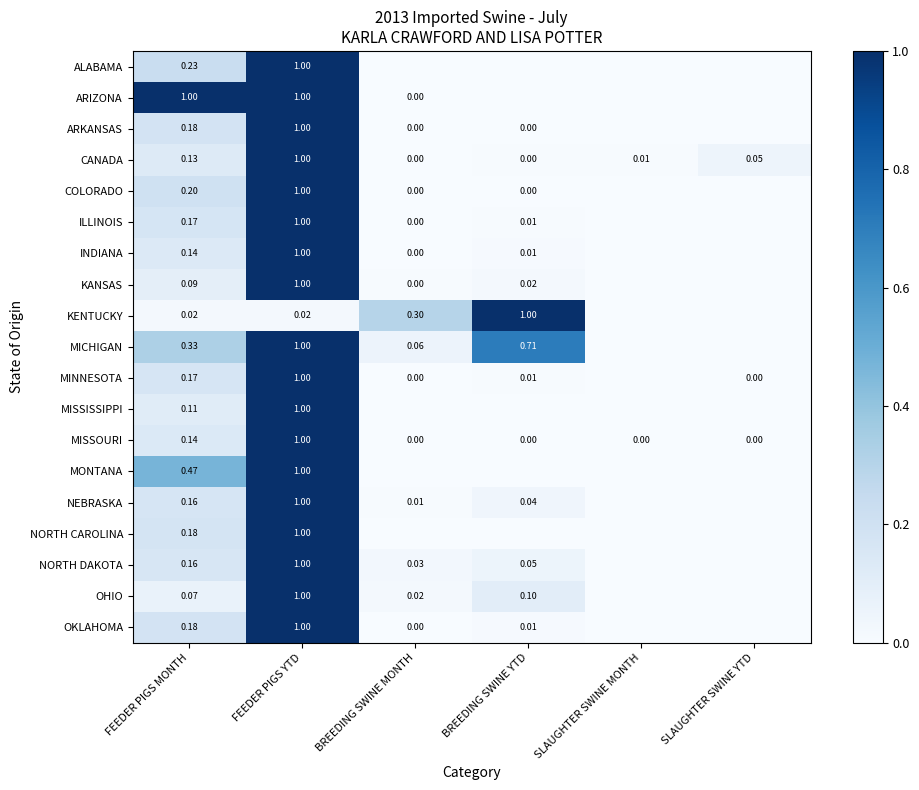

Between FEEDER PIGS MONTH and FEEDER PIGS YTD, which series saw the biggest shift?

OHIO